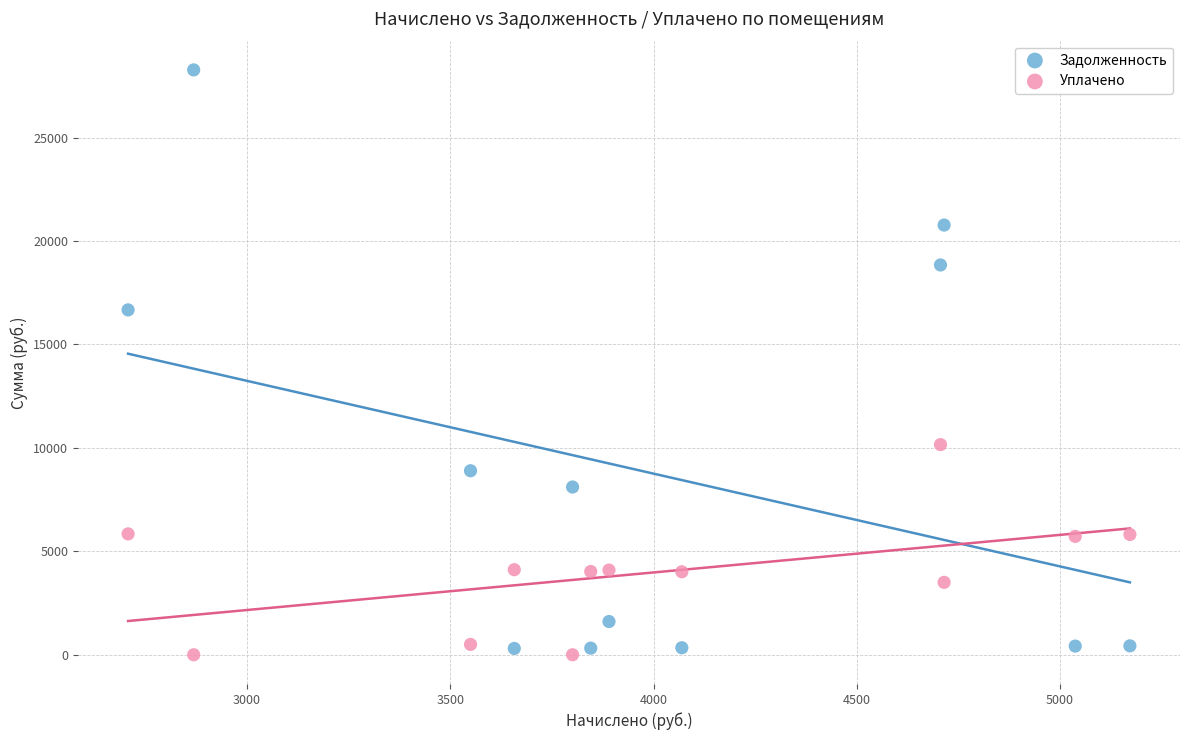

What are all the series names shown in the legend?

Задолженность, Уплачено